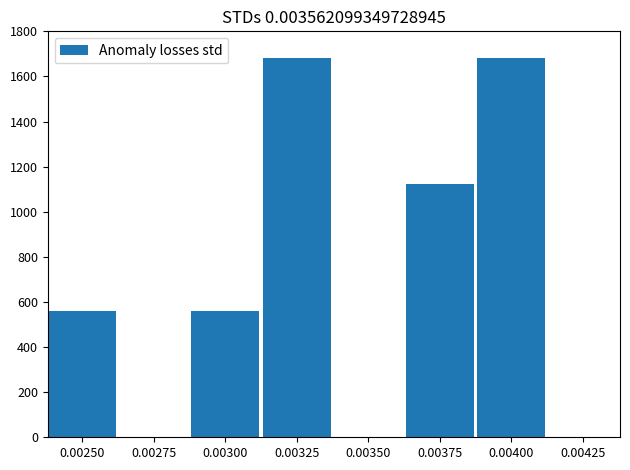

Reading right to left, transcribe all the data shown in this chart.

0.00400=1682	0.00375=1121	0.00350=0	0.00325=1682	0.00300=561	0.00275=0	0.00250=561